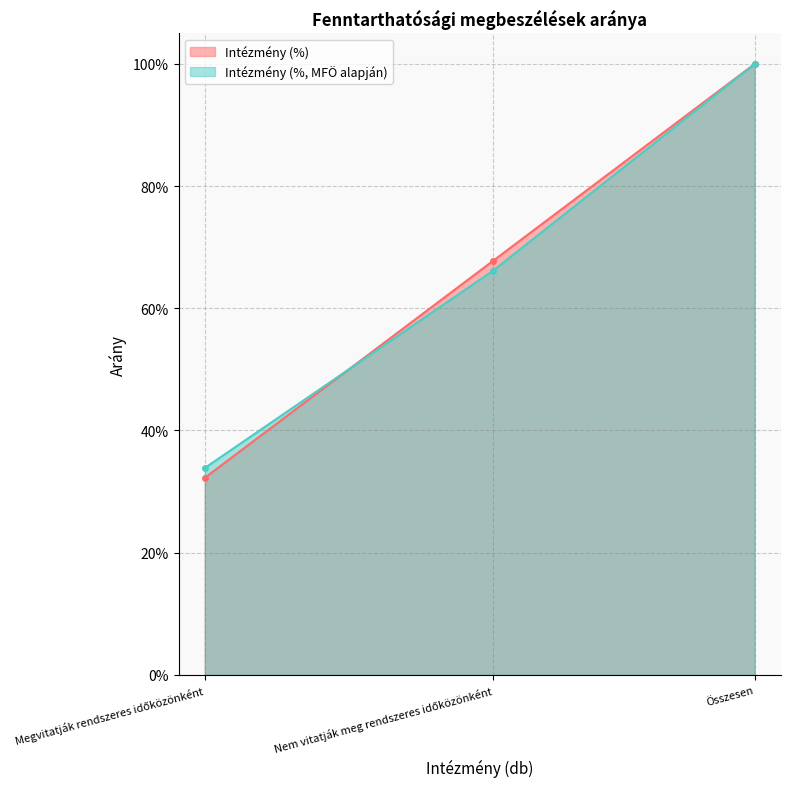

Count the number of data series in this chart.

2